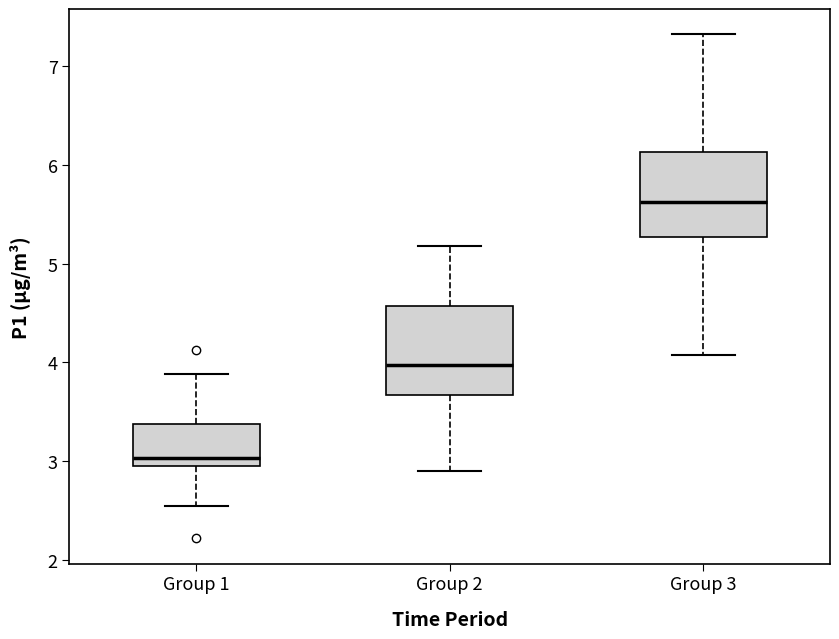

Reading left to right, transcribe this box plot: for each box, give where its median line is, the range the box spans, and where its two whiskers end, as read against the y-axis. The values are not printed on the chart, so give them approximately, as read against the axis.

Group 1: median 3.0 (just above the box's lower edge), box 3.0 to 3.4, whiskers 2.6 to 3.9
Group 2: median 4.0, box 3.7 to 4.6, whiskers 2.9 to 5.2
Group 3: median 5.6, box 5.3 to 6.1, whiskers 4.1 to 7.3